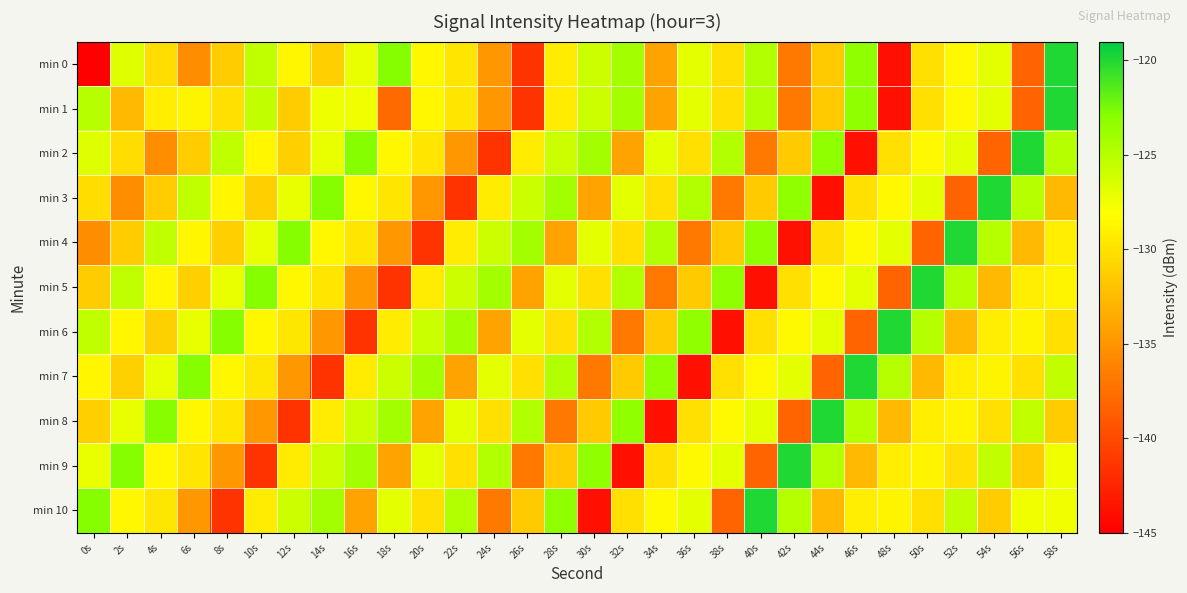

Reading left to right, transcribe all the data shown in this chart.

min 0: 0s=-220.0	2s=-126.6	4s=-130.4	6s=-135.5	8s=-131.4	10s=-125.4	12s=-128.7	14s=-131.2	16s=-127.2	18s=-122.9	20s=-128.6	22s=-129.7	24s=-134.9	26s=-141.5	28s=-129.4	30s=-125.9	32s=-124.1	34s=-134.1	36s=-127.0	38s=-130.2	40s=-124.7	42s=-136.8	44s=-131.6	46s=-123.3	48s=-143.8	50s=-130.1	52s=-128.5	54s=-126.9	56s=-138.3	58s=-120.0
min 1: 0s=-124.9	2s=-132.7	4s=-129.2	6s=-128.8	8s=-130.1	10s=-125.4	12s=-131.4	14s=-127.4	16s=-127.5	18s=-137.9	20s=-128.6	22s=-129.7	24s=-134.9	26s=-141.5	28s=-129.4	30s=-125.9	32s=-124.1	34s=-134.1	36s=-127.0	38s=-130.2	40s=-124.7	42s=-136.8	44s=-131.6	46s=-123.3	48s=-143.8	50s=-130.1	52s=-128.5	54s=-126.9	56s=-138.3	58s=-120.0
min 2: 0s=-126.6	2s=-130.4	4s=-135.5	6s=-131.4	8s=-125.4	10s=-128.7	12s=-131.2	14s=-127.2	16s=-122.9	18s=-128.6	20s=-129.7	22s=-134.9	24s=-141.5	26s=-129.4	28s=-125.9	30s=-124.1	32s=-134.1	34s=-127.0	36s=-130.2	38s=-124.7	40s=-136.8	42s=-131.6	44s=-123.3	46s=-143.8	48s=-130.1	50s=-128.5	52s=-126.9	54s=-138.3	56s=-120.0	58s=-124.9
min 3: 0s=-130.4	2s=-135.5	4s=-131.4	6s=-125.4	8s=-128.7	10s=-131.2	12s=-127.2	14s=-122.9	16s=-128.6	18s=-129.7	20s=-134.9	22s=-141.5	24s=-129.4	26s=-125.9	28s=-124.1	30s=-134.1	32s=-127.0	34s=-130.2	36s=-124.7	38s=-136.8	40s=-131.6	42s=-123.3	44s=-143.8	46s=-130.1	48s=-128.5	50s=-126.9	52s=-138.3	54s=-120.0	56s=-124.9	58s=-132.7
min 4: 0s=-135.5	2s=-131.4	4s=-125.4	6s=-128.7	8s=-131.2	10s=-127.2	12s=-122.9	14s=-128.6	16s=-129.7	18s=-134.9	20s=-141.5	22s=-129.4	24s=-125.9	26s=-124.1	28s=-134.1	30s=-127.0	32s=-130.2	34s=-124.7	36s=-136.8	38s=-131.6	40s=-123.3	42s=-143.8	44s=-130.1	46s=-128.5	48s=-126.9	50s=-138.3	52s=-120.0	54s=-124.9	56s=-132.7	58s=-129.2
min 5: 0s=-131.4	2s=-125.4	4s=-128.7	6s=-131.2	8s=-127.2	10s=-122.9	12s=-128.6	14s=-129.7	16s=-134.9	18s=-141.5	20s=-129.4	22s=-125.9	24s=-124.1	26s=-134.1	28s=-127.0	30s=-130.2	32s=-124.7	34s=-136.8	36s=-131.6	38s=-123.3	40s=-143.8	42s=-130.1	44s=-128.5	46s=-126.9	48s=-138.3	50s=-120.0	52s=-124.9	54s=-132.7	56s=-129.2	58s=-128.8
min 6: 0s=-125.4	2s=-128.7	4s=-131.2	6s=-127.2	8s=-122.9	10s=-128.6	12s=-129.7	14s=-134.9	16s=-141.5	18s=-129.4	20s=-125.9	22s=-124.1	24s=-134.1	26s=-127.0	28s=-130.2	30s=-124.7	32s=-136.8	34s=-131.6	36s=-123.3	38s=-143.8	40s=-130.1	42s=-128.5	44s=-126.9	46s=-138.3	48s=-120.0	50s=-124.9	52s=-132.7	54s=-129.2	56s=-128.8	58s=-130.1
min 7: 0s=-128.7	2s=-131.2	4s=-127.2	6s=-122.9	8s=-128.6	10s=-129.7	12s=-134.9	14s=-141.5	16s=-129.4	18s=-125.9	20s=-124.1	22s=-134.1	24s=-127.0	26s=-130.2	28s=-124.7	30s=-136.8	32s=-131.6	34s=-123.3	36s=-143.8	38s=-130.1	40s=-128.5	42s=-126.9	44s=-138.3	46s=-120.0	48s=-124.9	50s=-132.7	52s=-129.2	54s=-128.8	56s=-130.1	58s=-125.4
min 8: 0s=-131.2	2s=-127.2	4s=-122.9	6s=-128.6	8s=-129.7	10s=-134.9	12s=-141.5	14s=-129.4	16s=-125.9	18s=-124.1	20s=-134.1	22s=-127.0	24s=-130.2	26s=-124.7	28s=-136.8	30s=-131.6	32s=-123.3	34s=-143.8	36s=-130.1	38s=-128.5	40s=-126.9	42s=-138.3	44s=-120.0	46s=-124.9	48s=-132.7	50s=-129.2	52s=-128.8	54s=-130.1	56s=-125.4	58s=-131.4
min 9: 0s=-127.2	2s=-122.9	4s=-128.6	6s=-129.7	8s=-134.9	10s=-141.5	12s=-129.4	14s=-125.9	16s=-124.1	18s=-134.1	20s=-127.0	22s=-130.2	24s=-124.7	26s=-136.8	28s=-131.6	30s=-123.3	32s=-143.8	34s=-130.1	36s=-128.5	38s=-126.9	40s=-138.3	42s=-120.0	44s=-124.9	46s=-132.7	48s=-129.2	50s=-128.8	52s=-130.1	54s=-125.4	56s=-131.4	58s=-127.4
min 10: 0s=-122.9	2s=-128.6	4s=-129.7	6s=-134.9	8s=-141.5	10s=-129.4	12s=-125.9	14s=-124.1	16s=-134.1	18s=-127.0	20s=-130.2	22s=-124.7	24s=-136.8	26s=-131.6	28s=-123.3	30s=-143.8	32s=-130.1	34s=-128.5	36s=-126.9	38s=-138.3	40s=-120.0	42s=-124.9	44s=-132.7	46s=-129.2	48s=-128.8	50s=-130.1	52s=-125.4	54s=-131.4	56s=-127.4	58s=-127.5